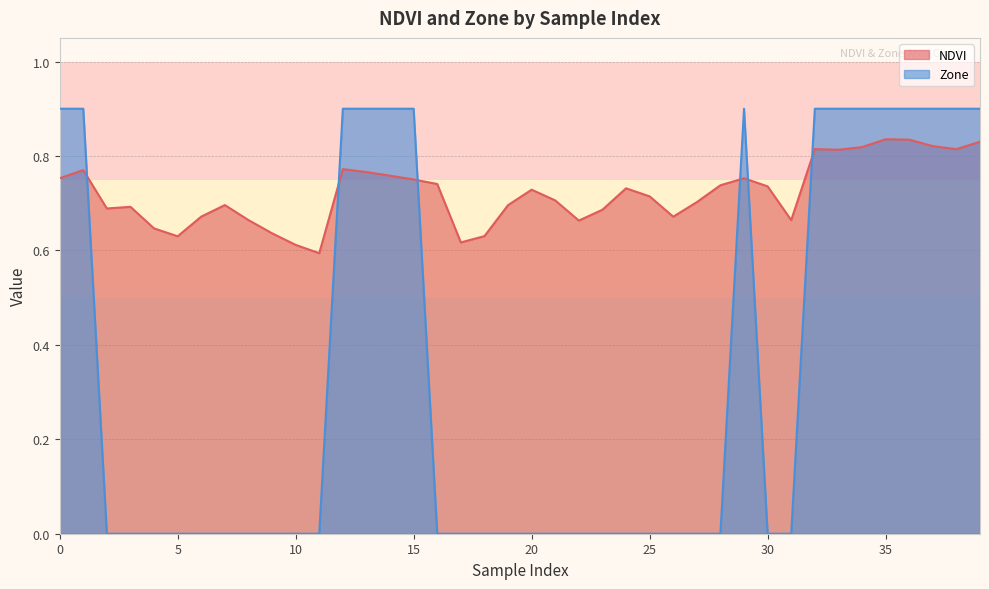

Does the chart display data point markers on the line(s)?

No